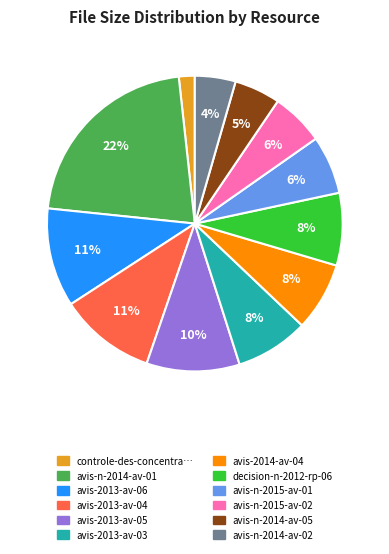

To the nearest percent, what is the average slice percentage?

8%